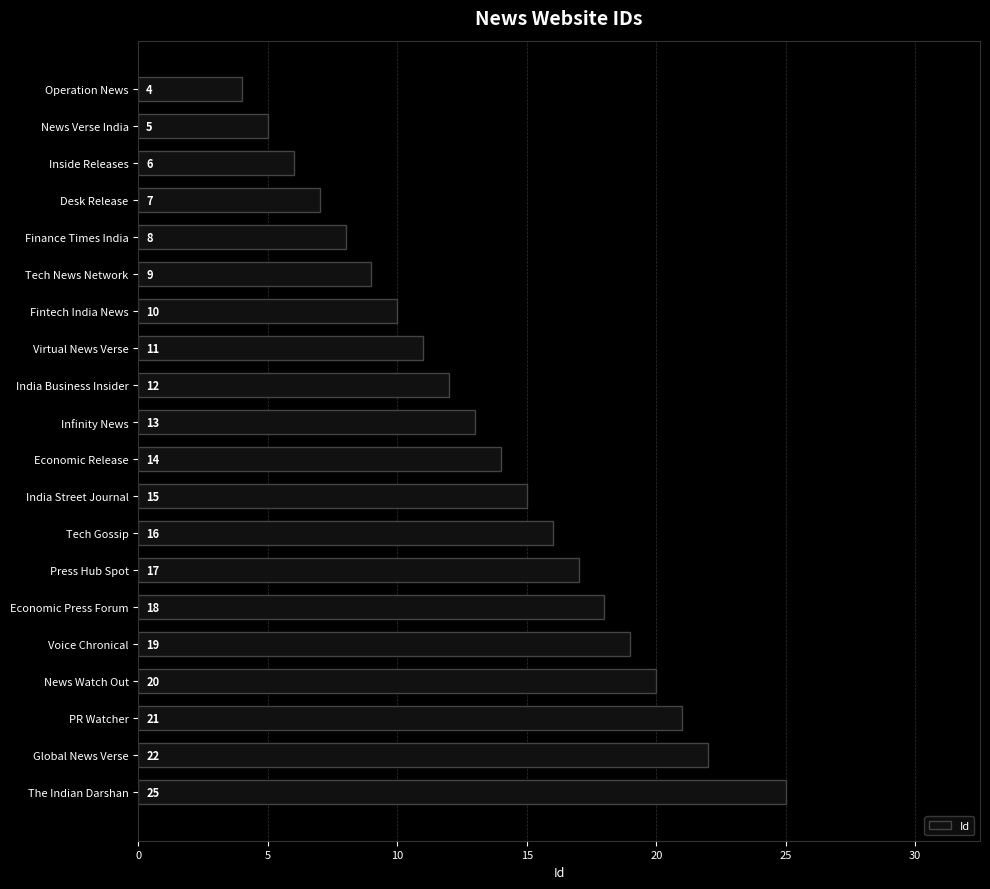

True or false: the data shows 9 at Tech News Network.

True